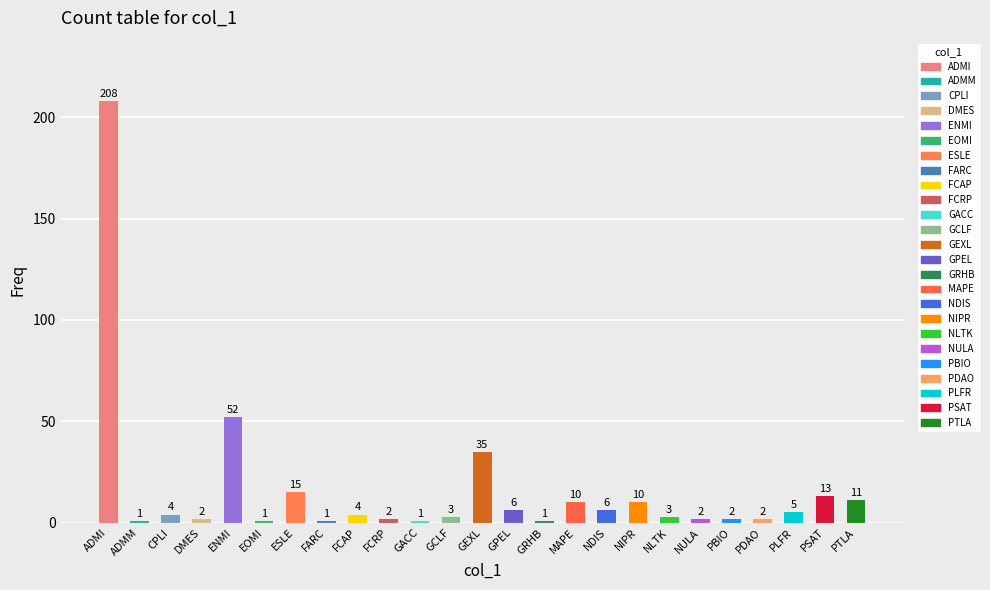

What position from the left is GCLF?

12